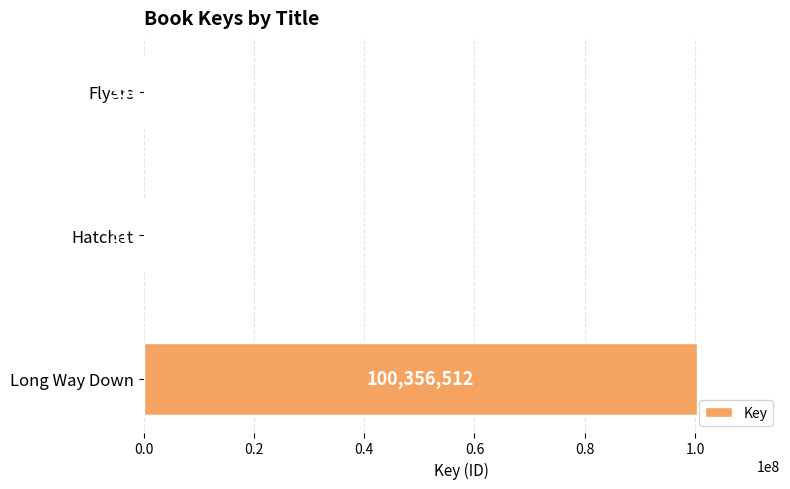

At which label is the value closest to 50336756?

Flyers